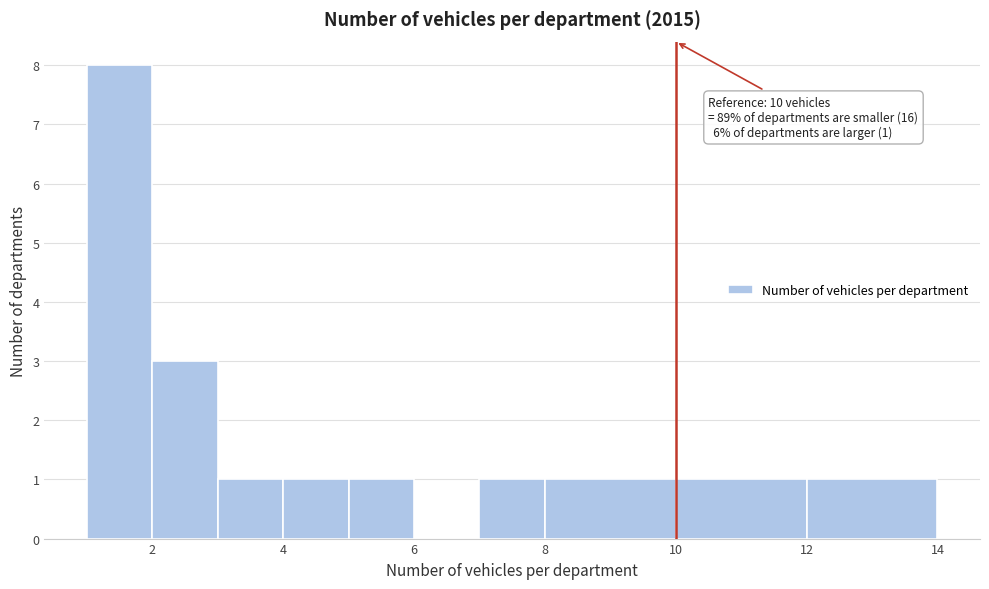

Over which range of the x-axis is the bar tallest?

1 to 2